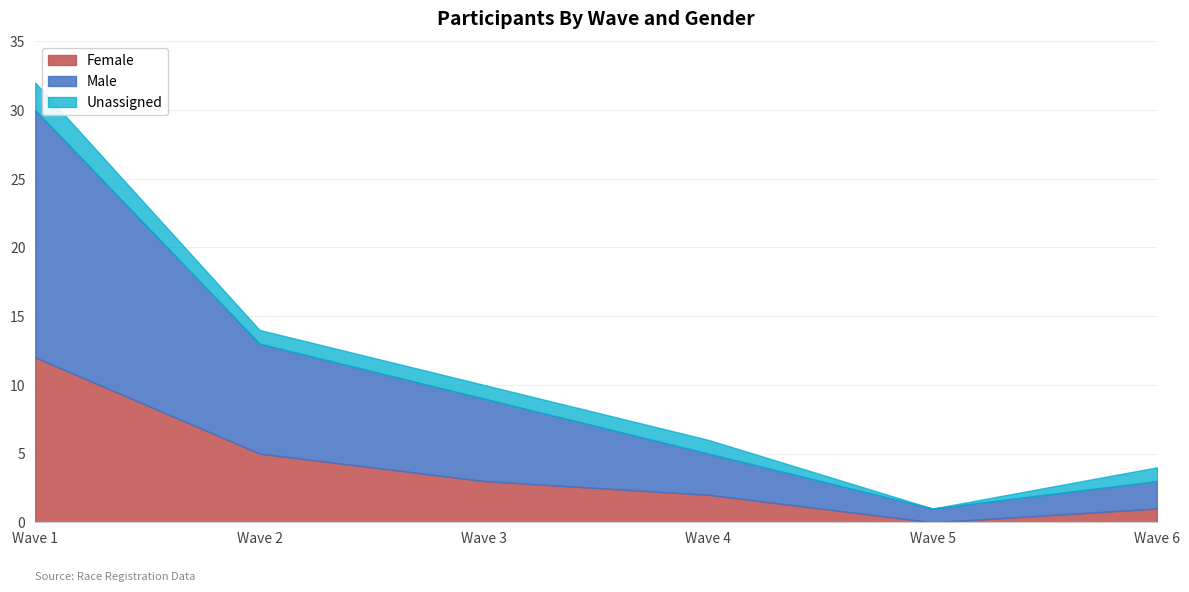

Rank the categories by Female value from highest to lowest.

Wave 1, Wave 2, Wave 3, Wave 4, Wave 6, Wave 5